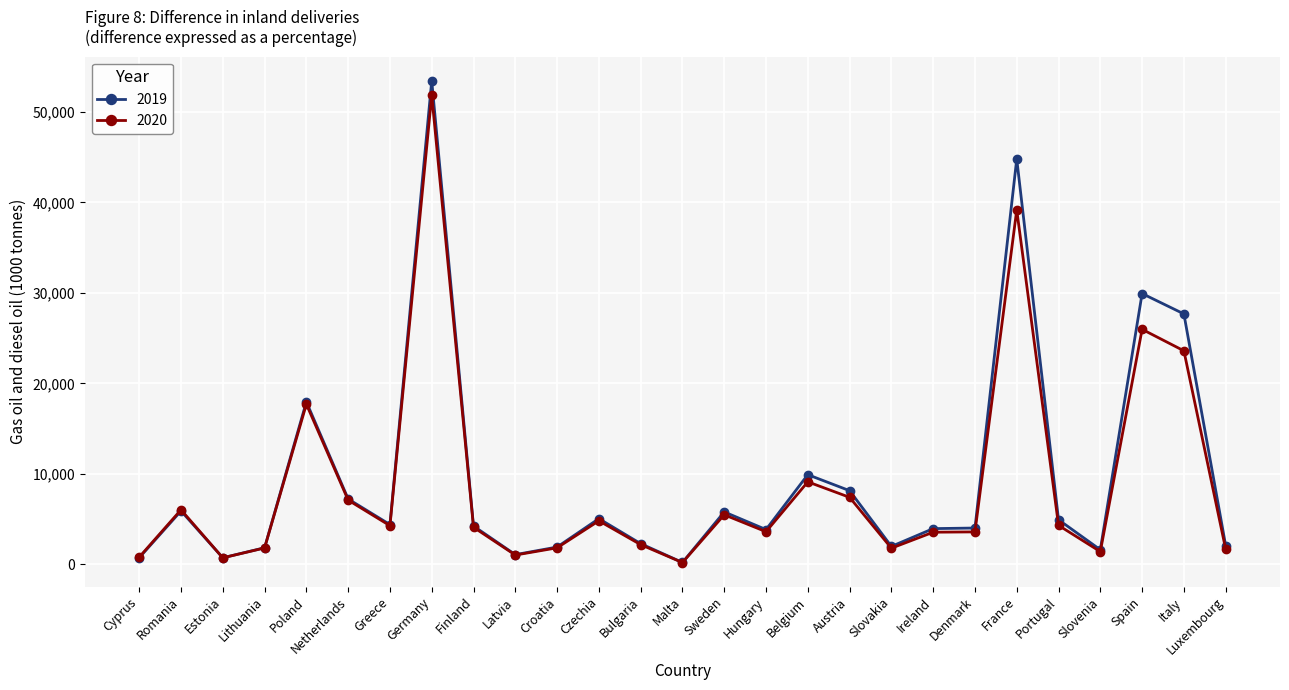

List the series in order of their overall mean, lowest first.

2020, 2019